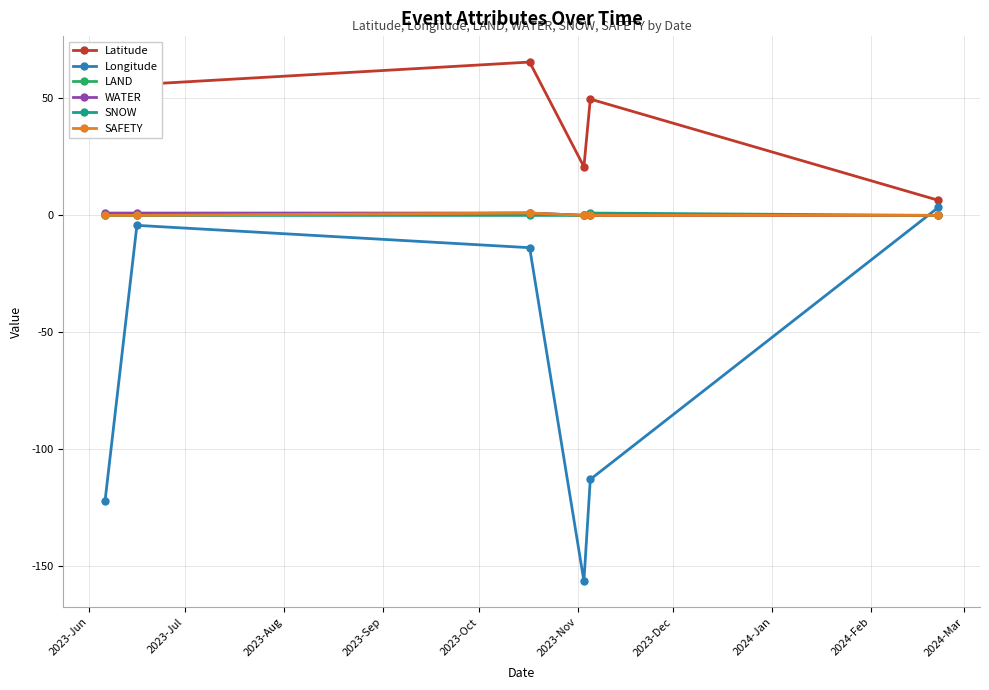

Is this an area chart (filled region under the line)?

No